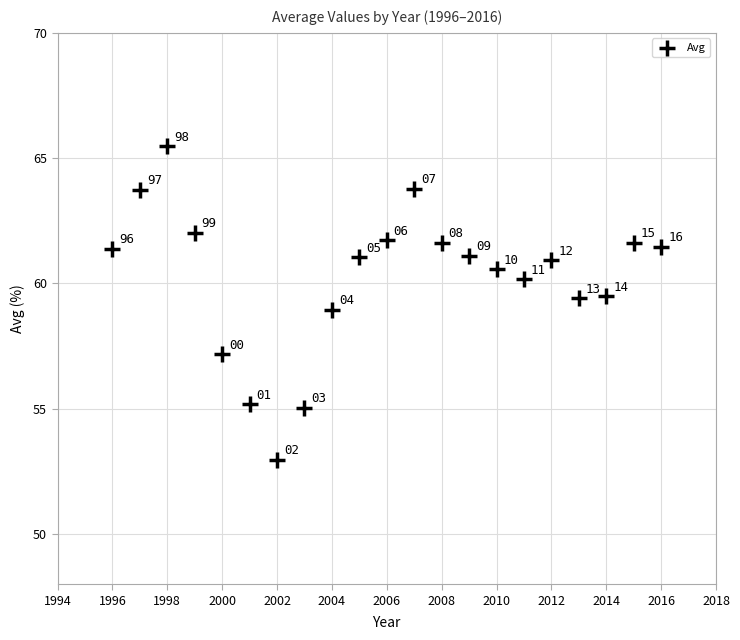

What is the range of X values (max minus min)?

20.0